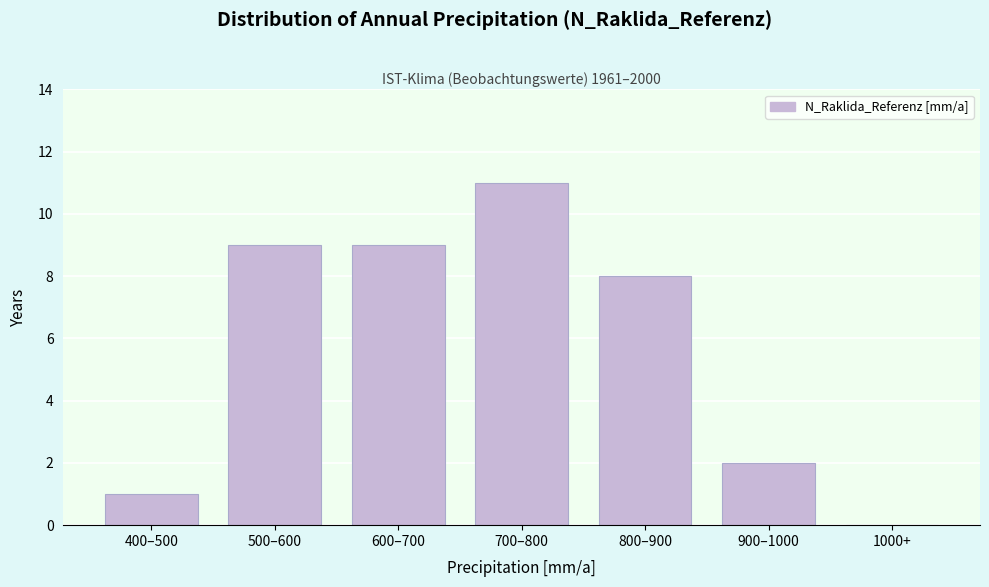

Reading left to right, extract all data points from this chart.

400–500=1	500–600=9	600–700=9	700–800=11	800–900=8	900–1000=2	1000+=0